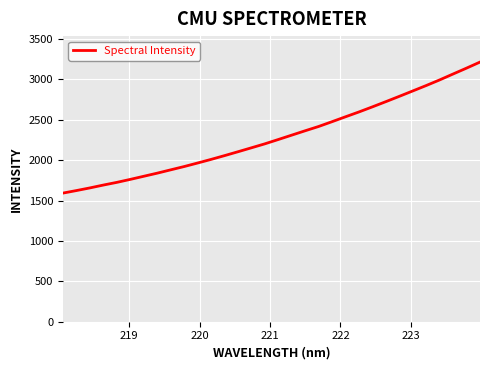

Count the number of categories in the chart.

32